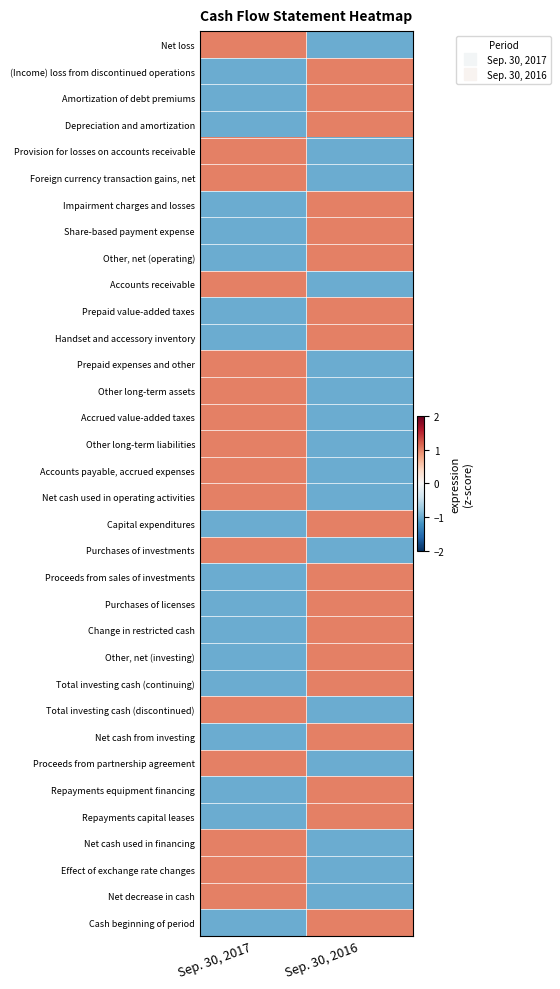

What is the difference between the highest and lowest values at Sep. 30, 2017?

2